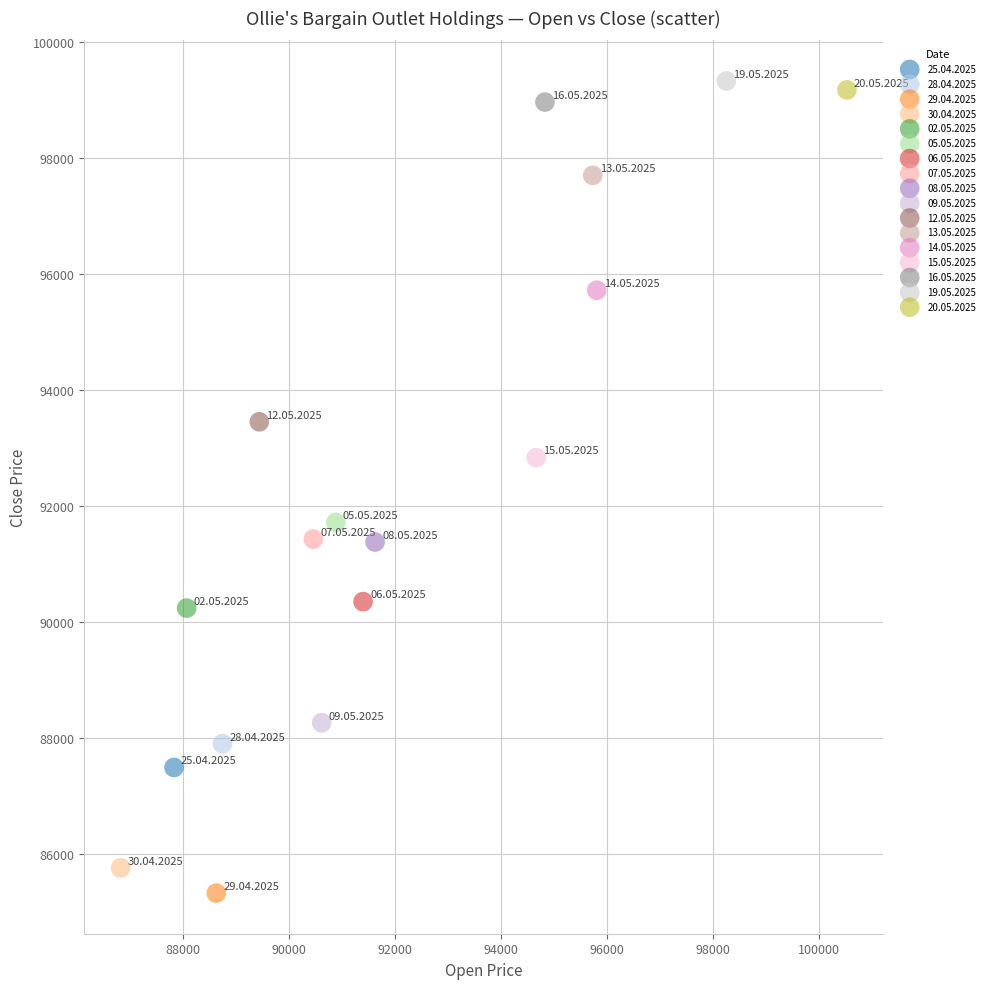

What are all the series names shown in the legend?

25.04.2025, 28.04.2025, 29.04.2025, 30.04.2025, 02.05.2025, 05.05.2025, 06.05.2025, 07.05.2025, 08.05.2025, 09.05.2025, 12.05.2025, 13.05.2025, 14.05.2025, 15.05.2025, 16.05.2025, 19.05.2025, 20.05.2025